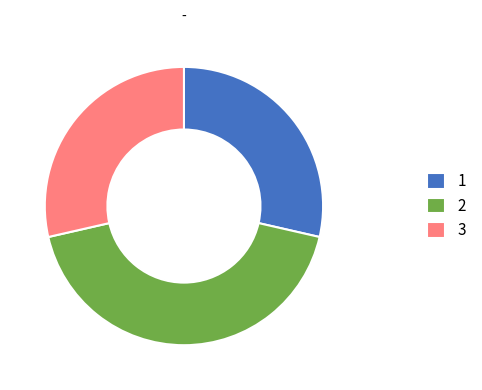

Does 1 represent more than half of the total?

No